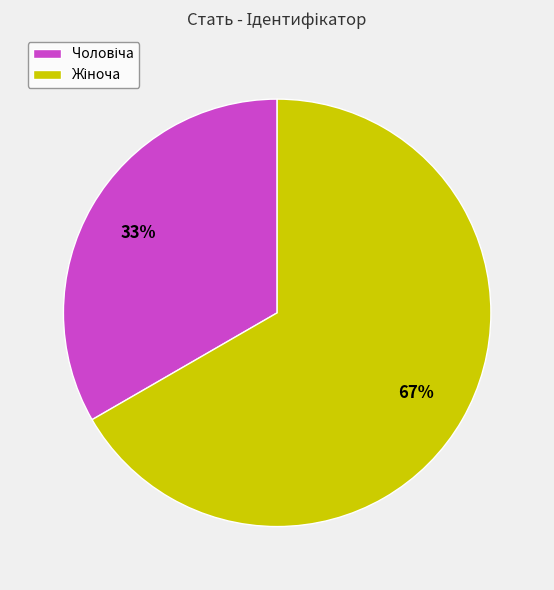

Is there any slice that represents more than half of the pie?

Yes